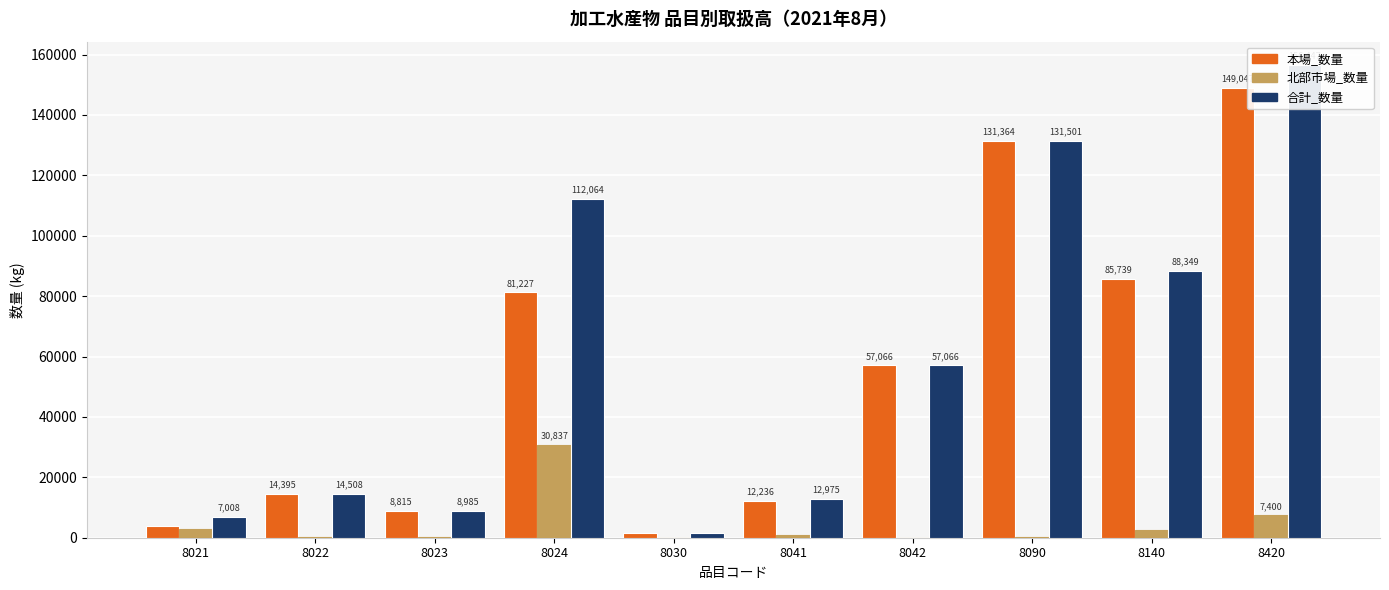

Is the value of 合計_数量 at 8030 greater than the value of 北部市場_数量 at 8021?

No